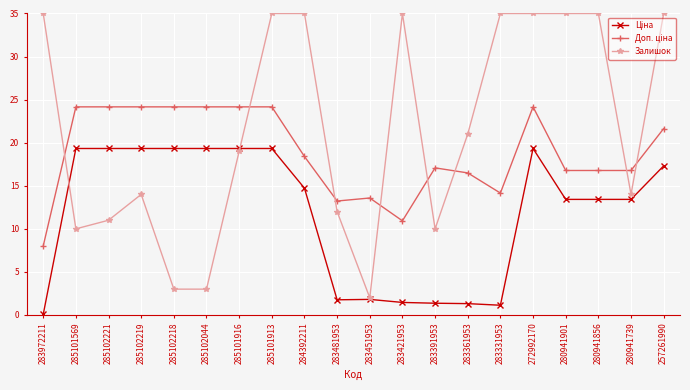

What is the difference between the highest and lowest values at 285101569?

14.2